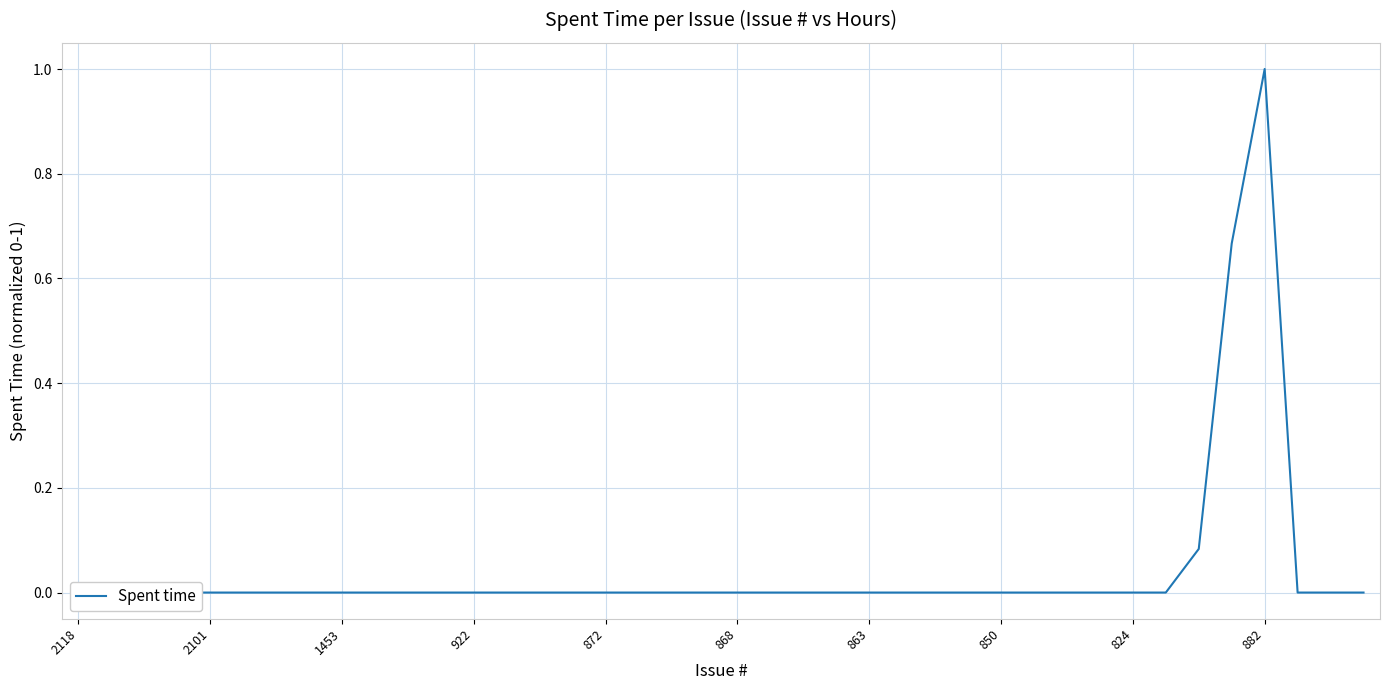

Does the chart have visible grid lines?

Yes